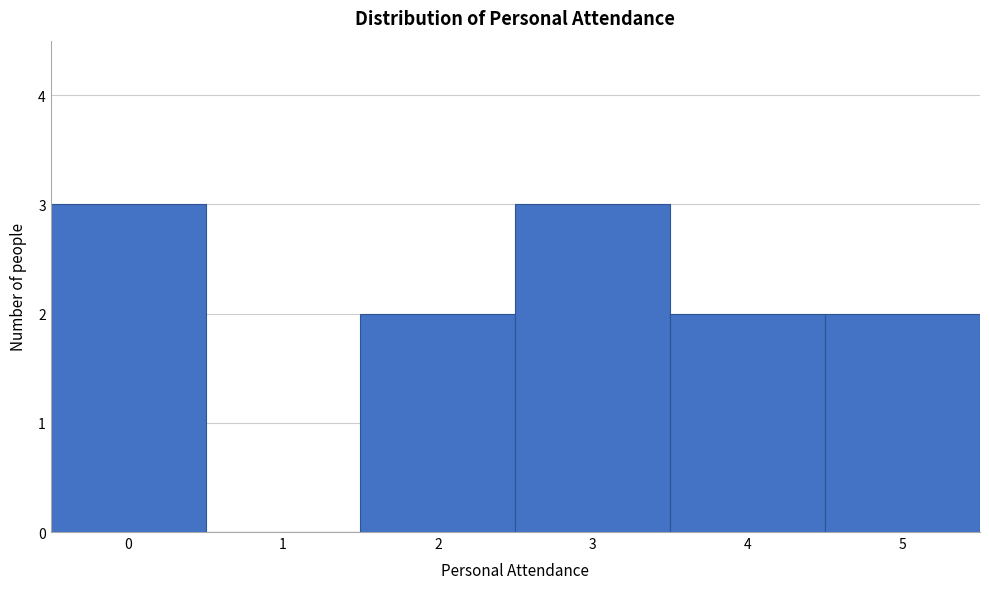

Reading left to right, list every bar in this chart as the range it spans on the x-axis followed by its height. The values are not printed on the chart, so give them approximately, as read against the axis.

-0.5 to 0.5: 3
0.5 to 1.5: 0
1.5 to 2.5: 2
2.5 to 3.5: 3
3.5 to 4.5: 2
4.5 to 5.5: 2